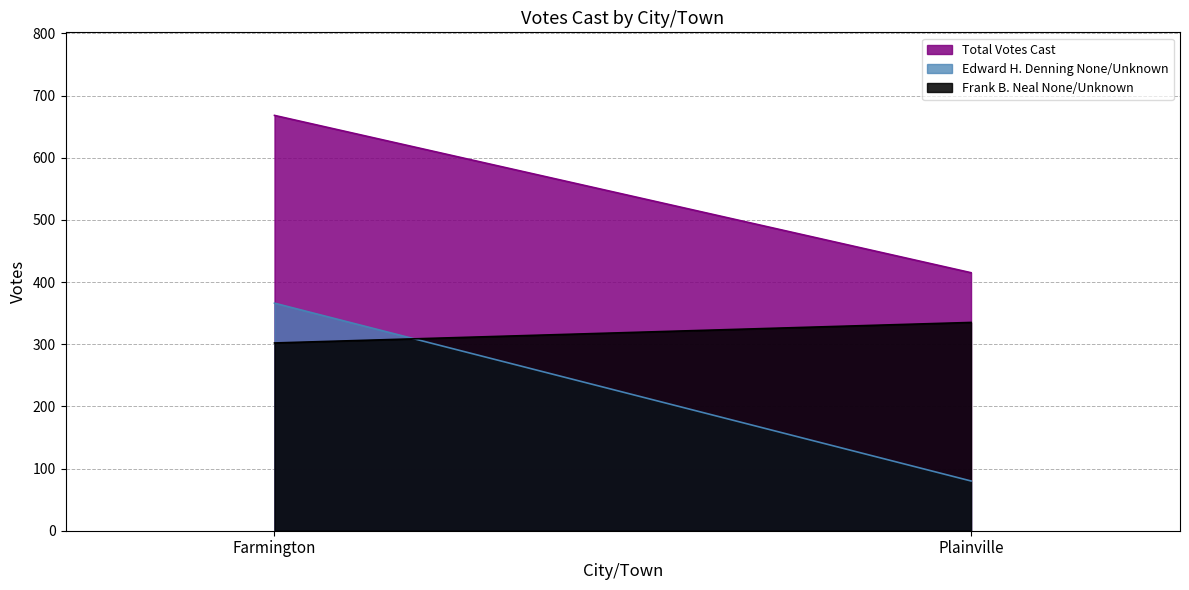

Reading left to right, transcribe all the data shown in this chart.

Frank B. Neal None/Unknown: Farmington=302	Plainville=335
Edward H. Denning None/Unknown: Farmington=366	Plainville=80
Total Votes Cast: Farmington=668	Plainville=415